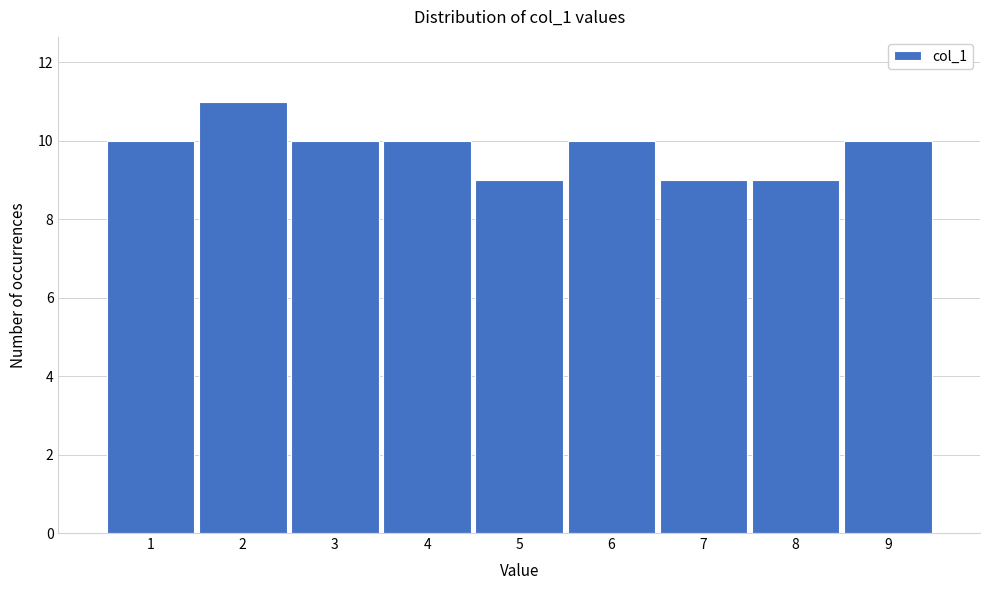

Reading left to right, transcribe this chart: for each bar, give the range it covers on the x-axis and its height. The values are not printed on the chart, so give them approximately, as read against the axis.

0.5 to 1.5: 10
1.5 to 2.5: 11
2.5 to 3.5: 10
3.5 to 4.5: 10
4.5 to 5.5: 9
5.5 to 6.5: 10
6.5 to 7.5: 9
7.5 to 8.5: 9
8.5 to 9.5: 10